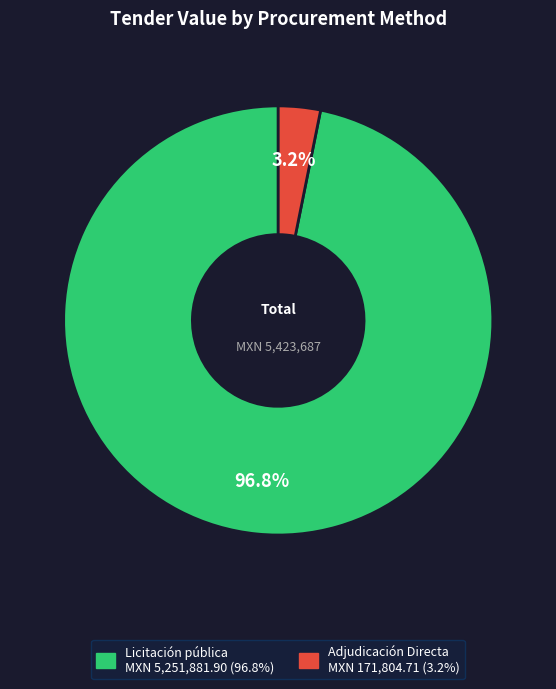

Rank the categories by value from highest to lowest.

Licitación pública, Adjudicación Directa